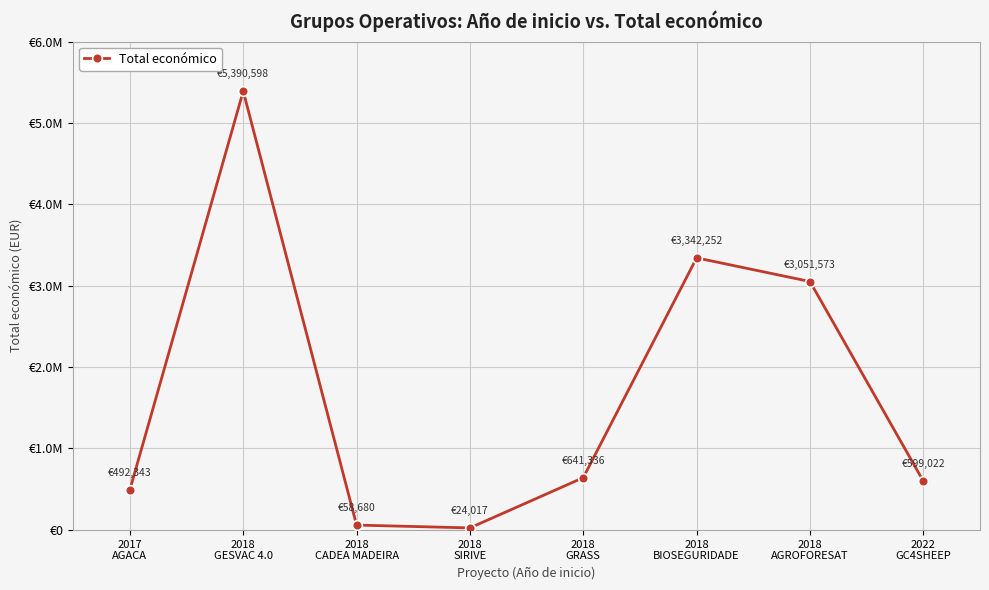

What is the change in value from 2017
AGACA to 2018
GESVAC 4.0?

+4898255